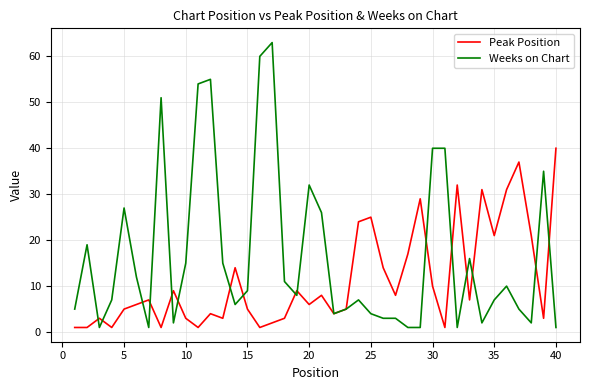

Rank the series by their maximum value, from highest to lowest.

Weeks on Chart, Peak Position